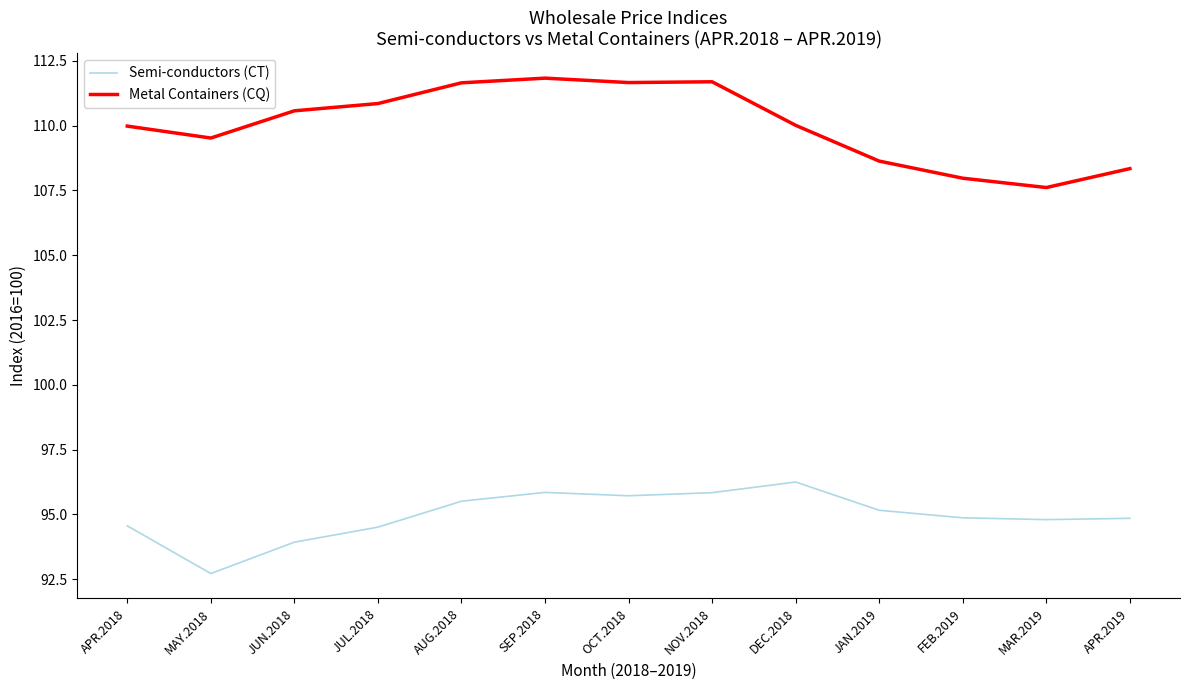

Read the Metal Containers (CQ) value at JUN.2018.

110.6